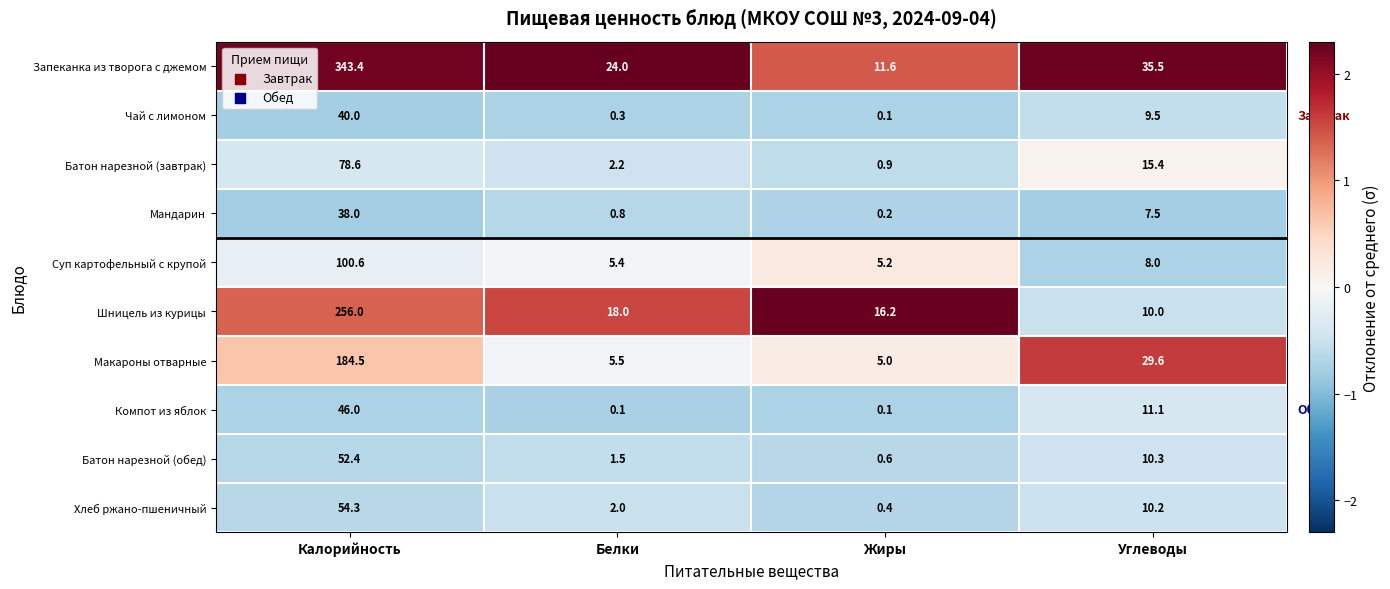

Is it true that Суп картофельный с крупой equals 5.4 at Белки?

True